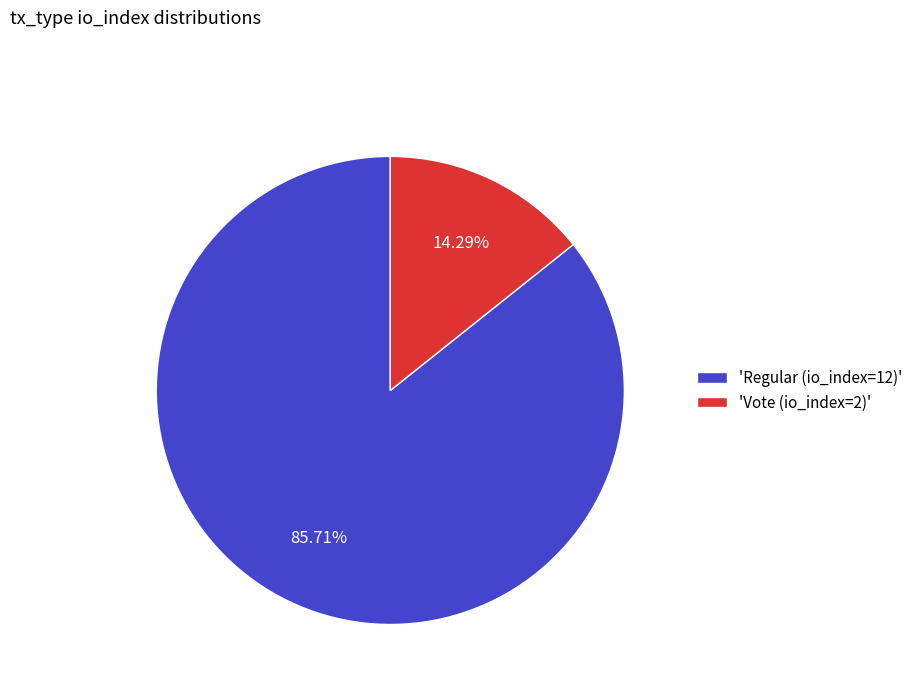

Do 'Regular (io_index=12)' and 'Vote (io_index=2)' together represent more than half of the pie?

Yes